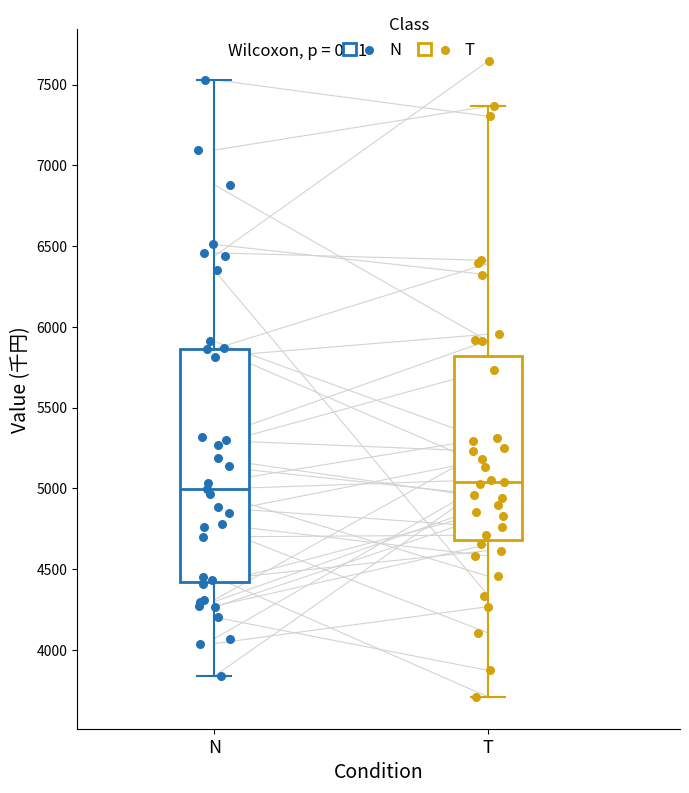

Reading left to right, transcribe this box plot: for each box, give where its median line is, the range the box spans, and where its two whiskers end, as read against the y-axis. The values are not printed on the chart, so give them approximately, as read against the axis.

N: median 5000, box 4400 to 5850, whiskers 3850 to 7550
T: median 5050, box 4700 to 5800, whiskers 3700 to 7350